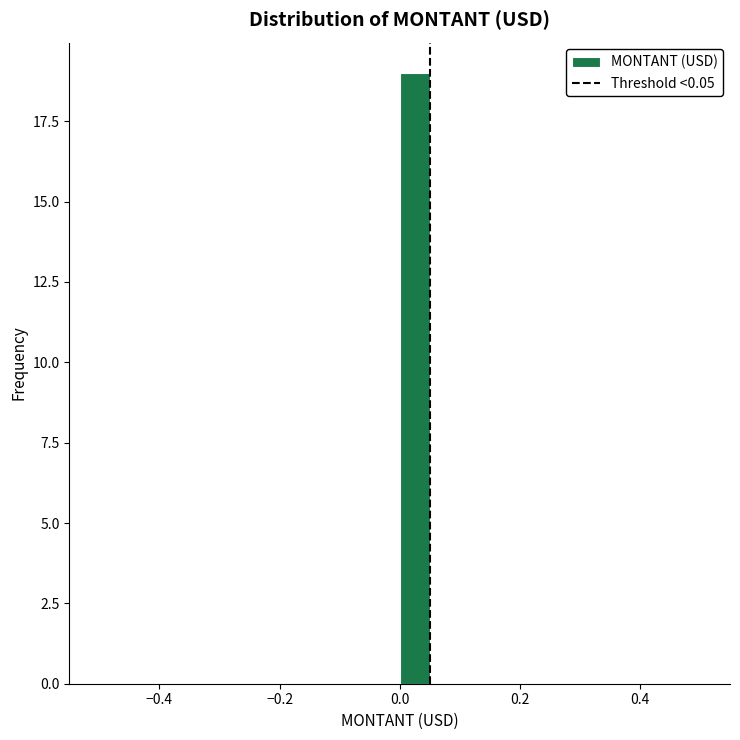

Around what value on the x-axis is the tallest bar? Give the approximate position of its centre, as read against the axis.

0.02